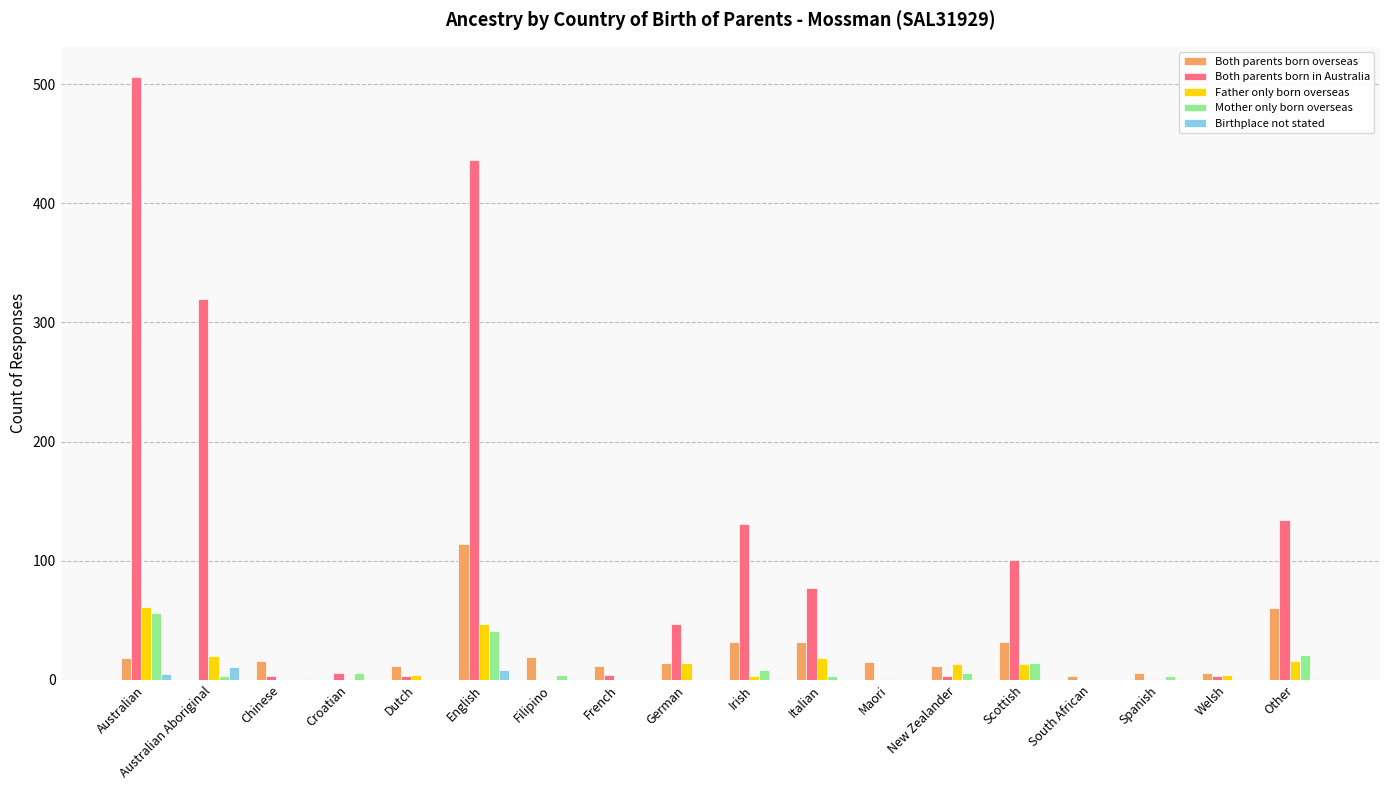

What is the average value of the Birthplace not stated series?

1